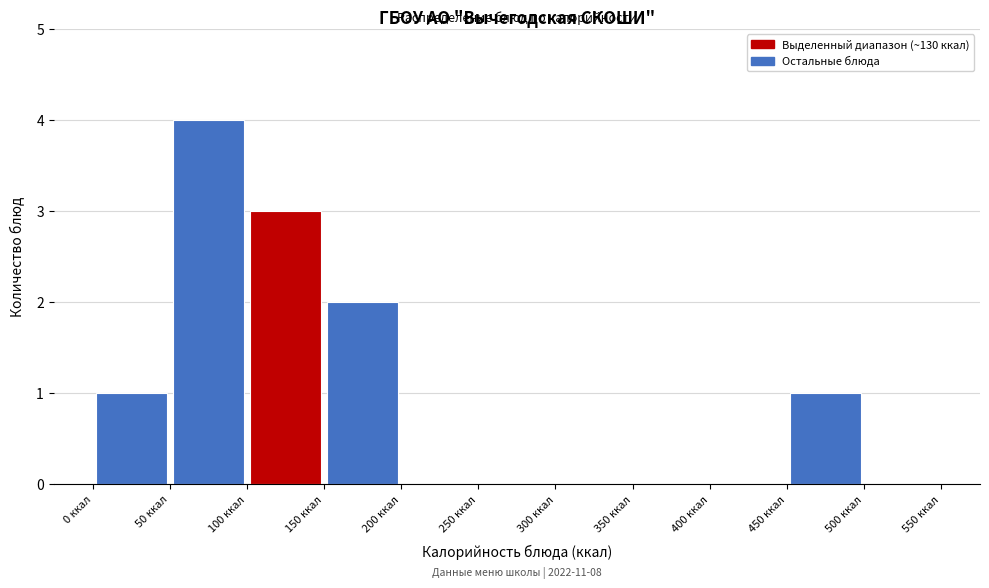

Which range on the x-axis has the tallest bar?

50 to 100